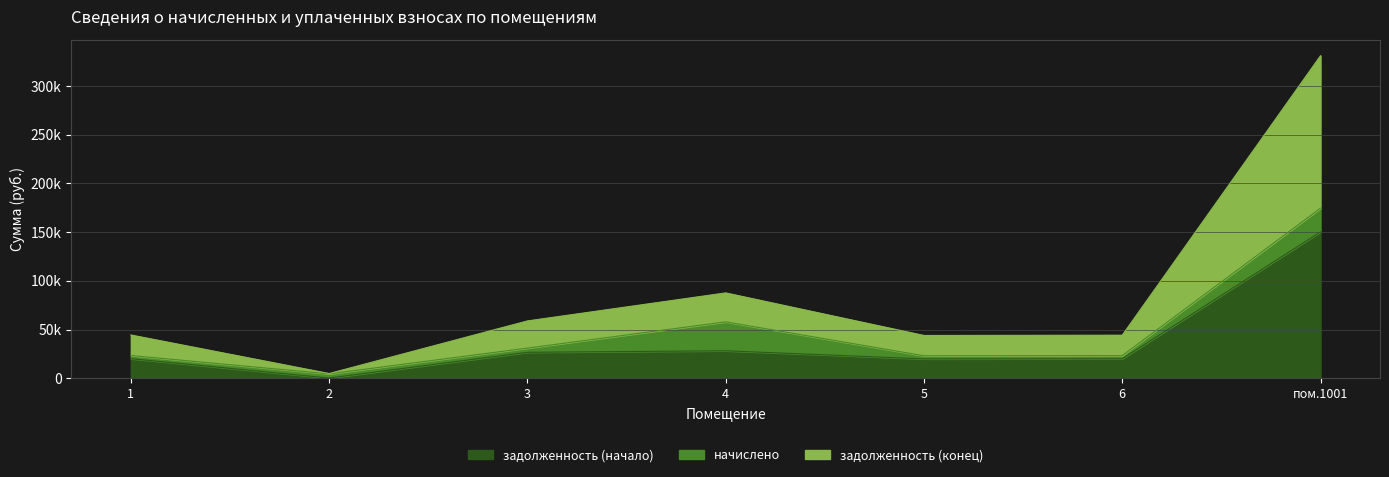

What is the smallest value displayed?

356.9